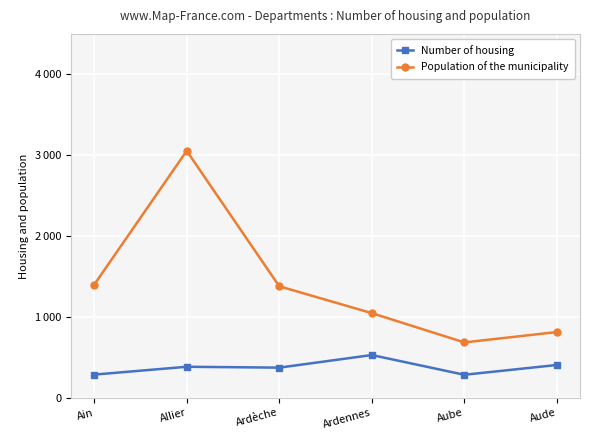

What is the label of the 4th point from the left?

Ardennes